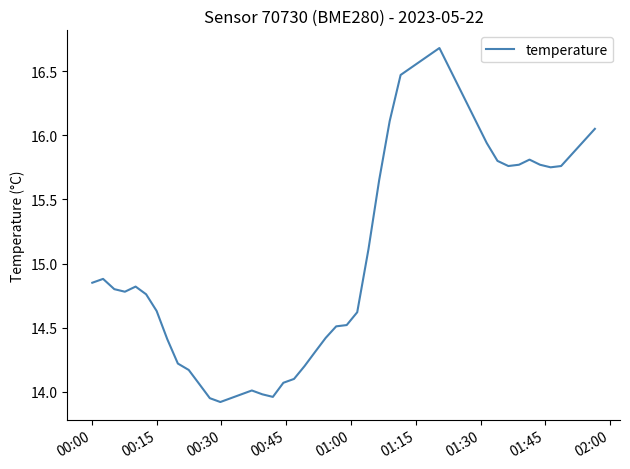

What is the difference between the maximum and minimum values?

2.8